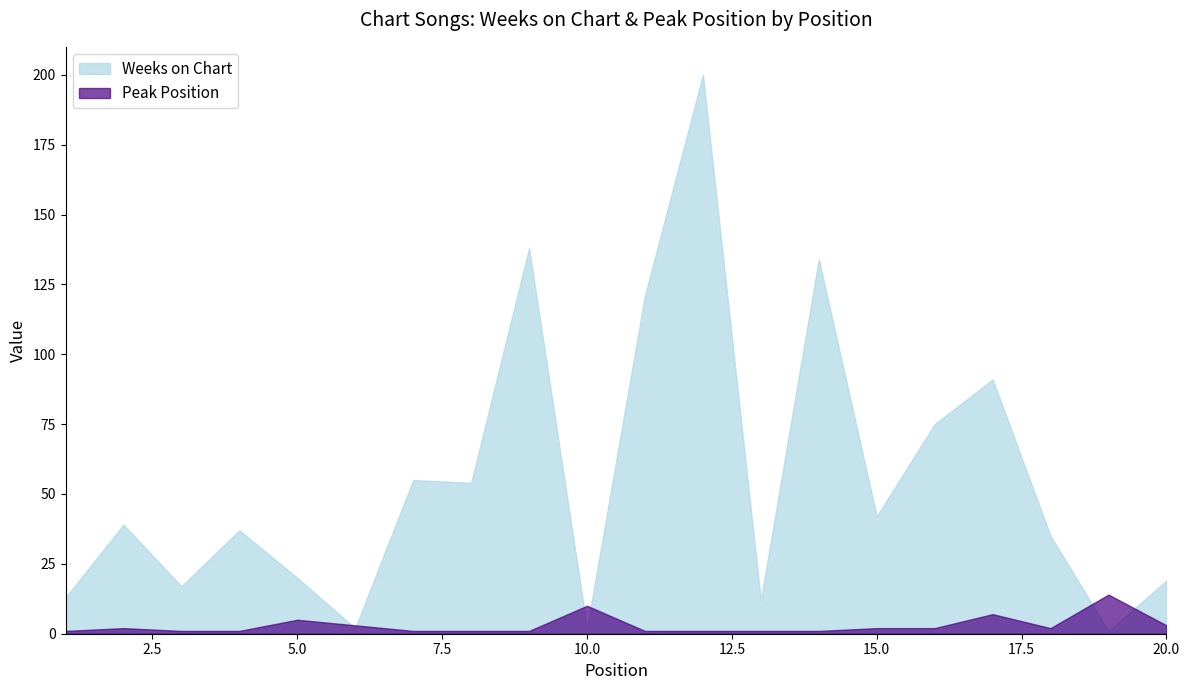

What is the lowest value of the Peak Position series?

1